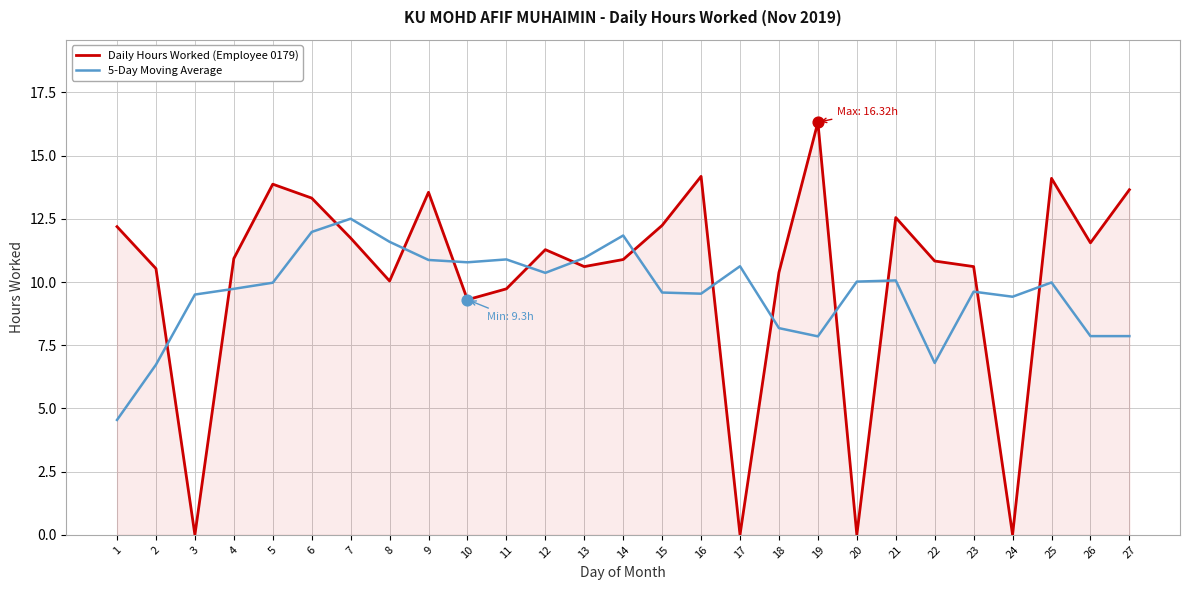

What are all the series names shown in the legend?

Daily Hours Worked (Employee 0179), 5-Day Moving Average